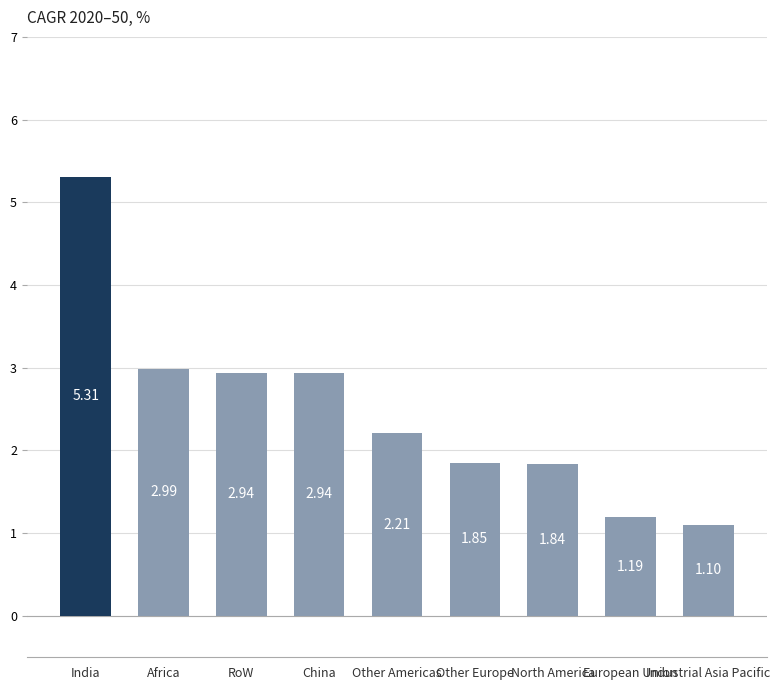

Which has a higher value, European Union or India?

India